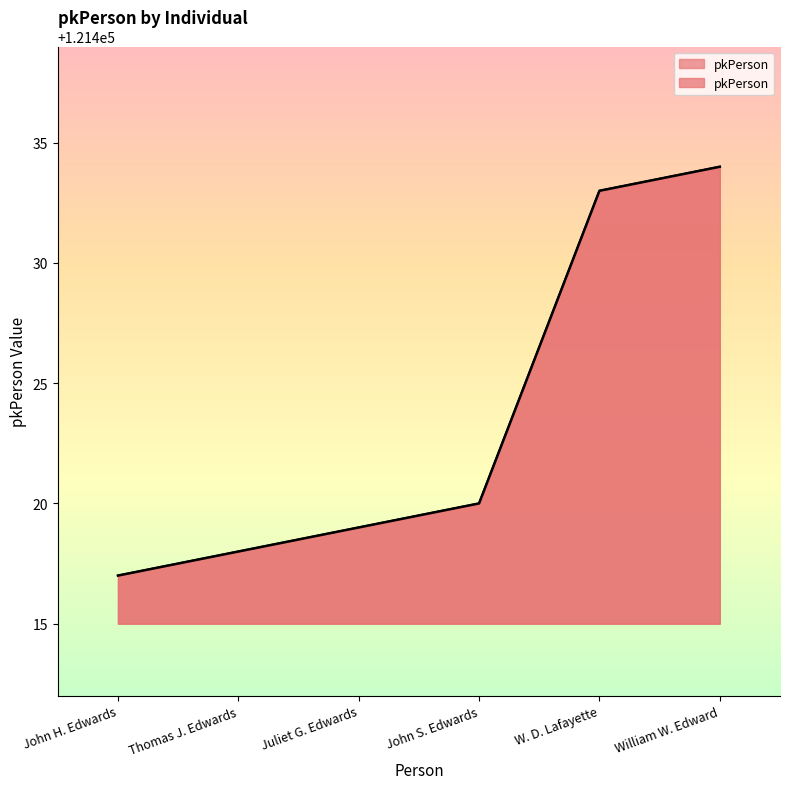

True or false: the data shows 161086 at John H. Edwards.

False